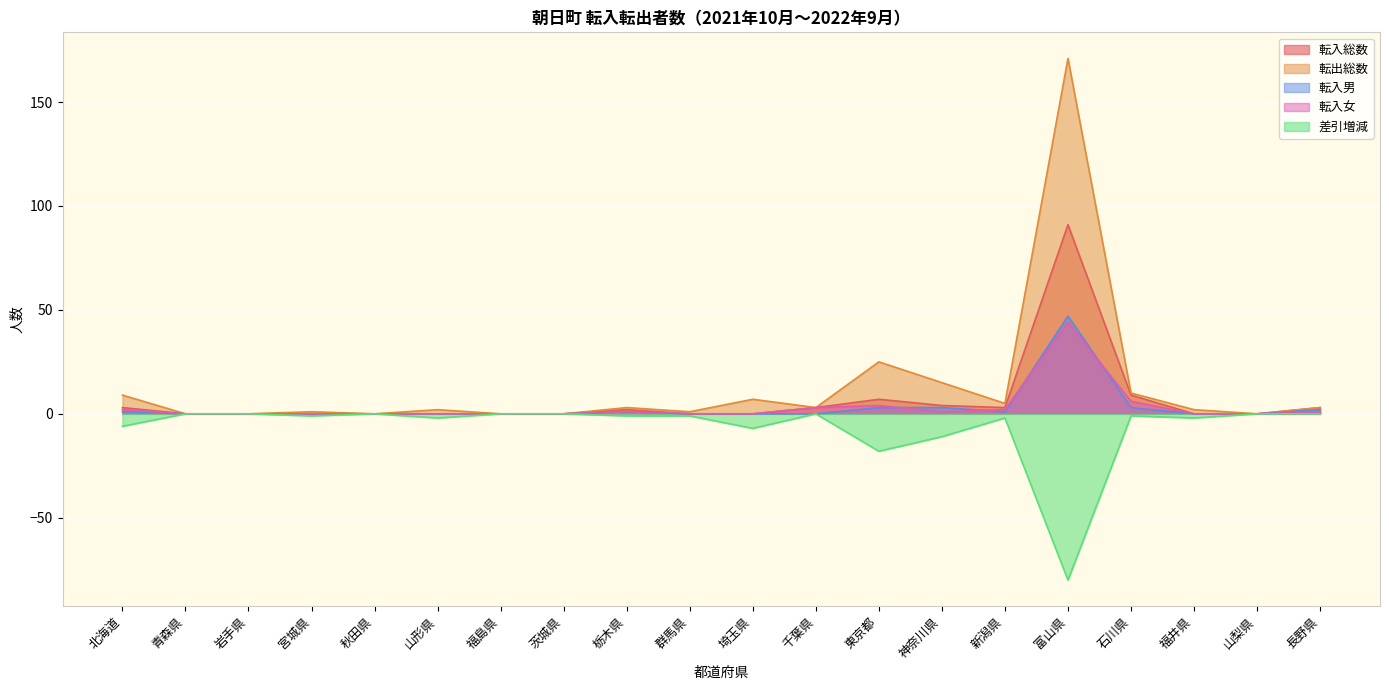

What is the average value of the 転入女 series?

3